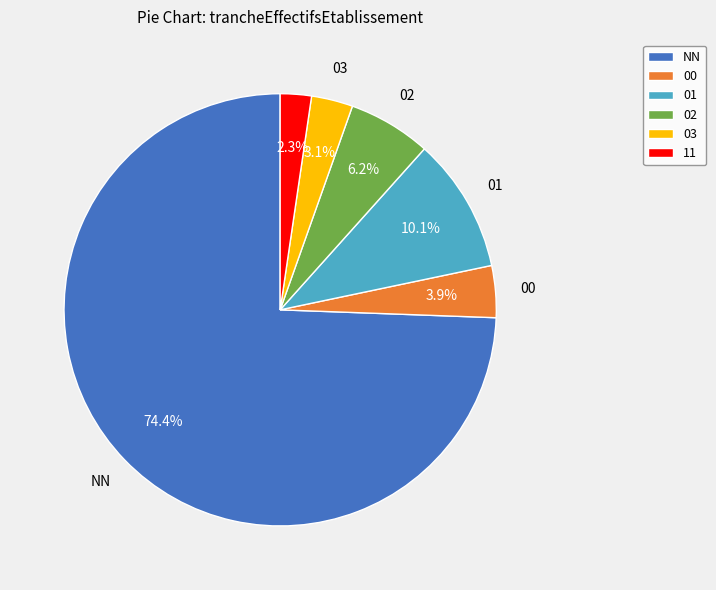

Which slice is the smallest?

11